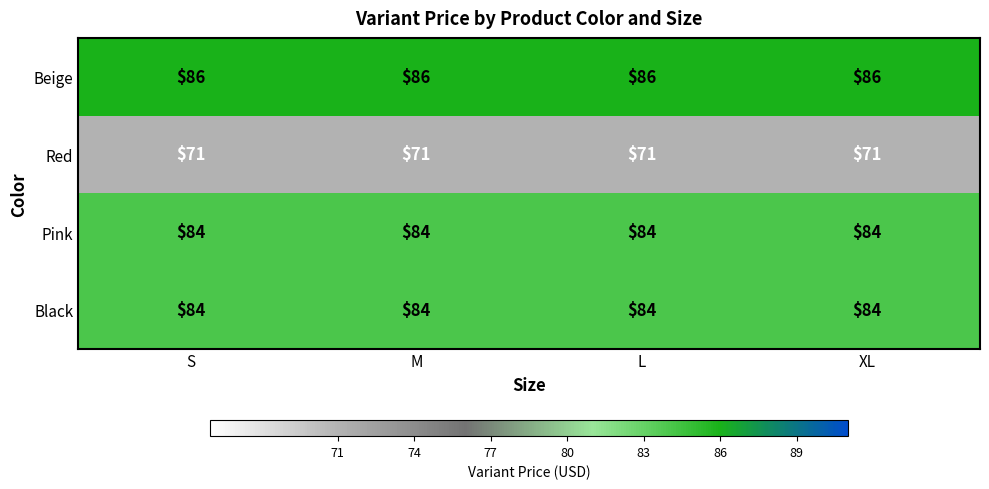

Is the value of Red at L greater than the value of Black at L?

No